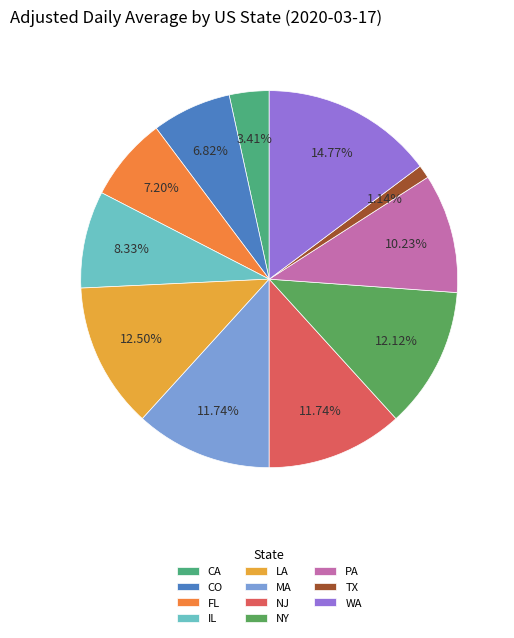

To the nearest percent, what is the difference between the MA and FL slice percentages?

5%